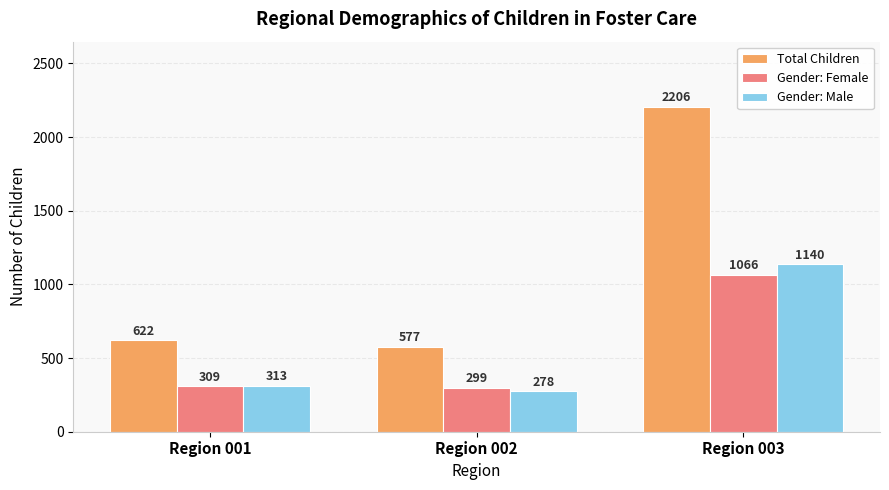

The value of Total Children at Region 002 is 961. True or false?

False